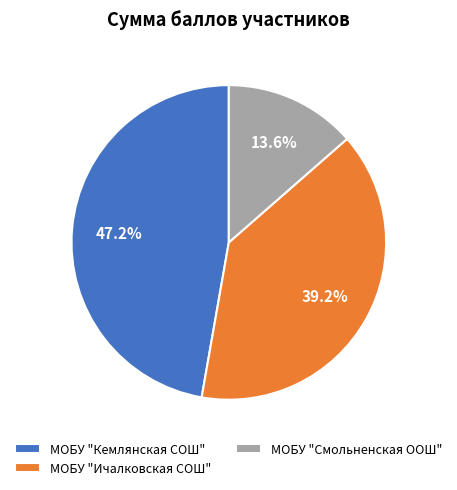

Combined, do МОБУ "Кемлянская СОШ" and МОБУ "Смольненская ООШ" account for over 50%?

Yes